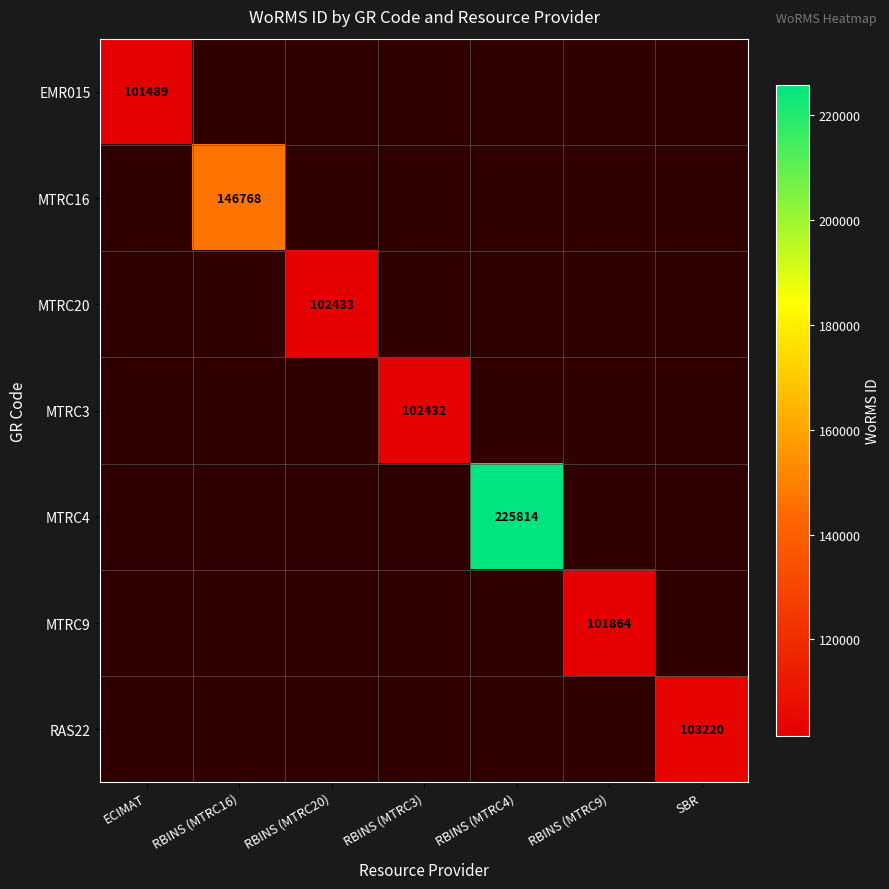

The MTRC9 series shows 101864 at RBINS (MTRC9). True or false?

True